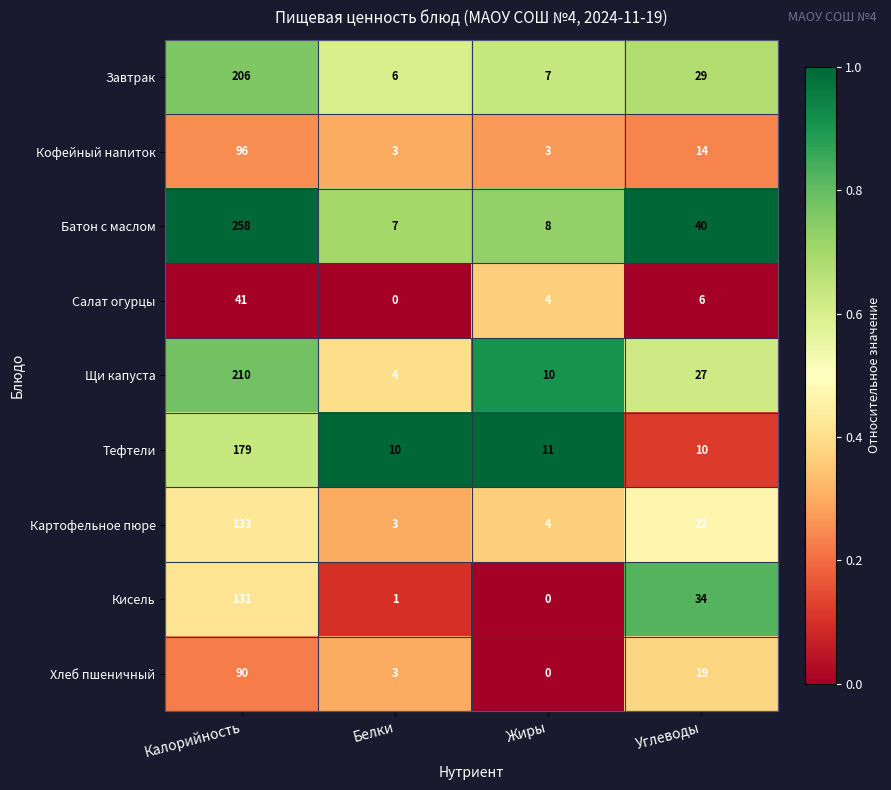

At which label does Щи капуста reach its minimum?

Белки